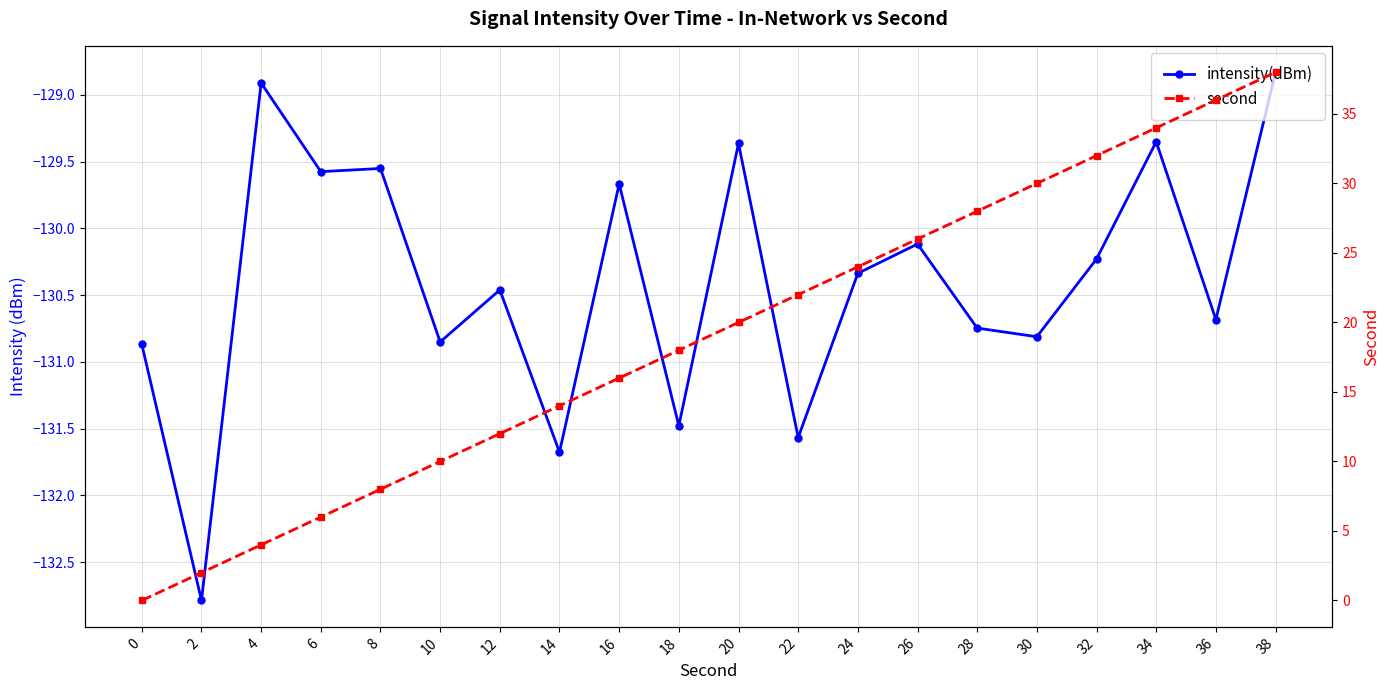

What is the spread (max minus min) of values at 20?

149.4